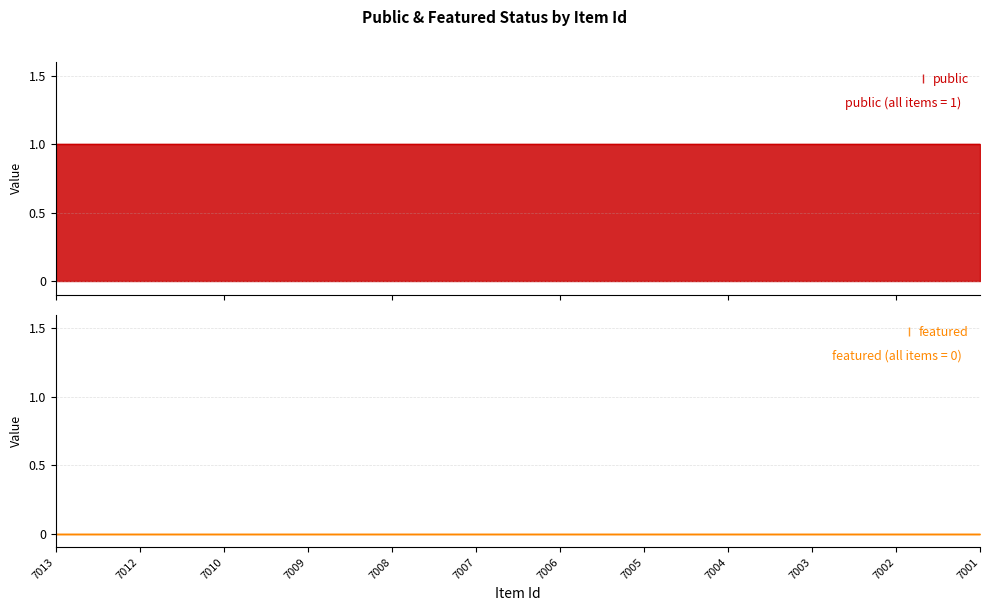

At how many categories does at least one series exceed 0?

12